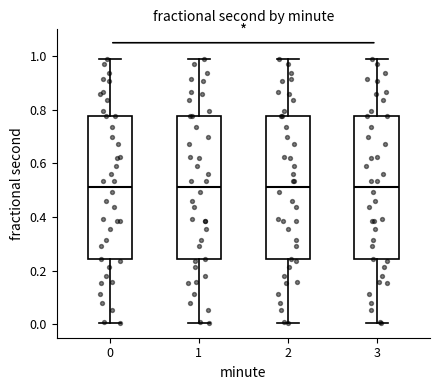

Reading left to right, read every box against the y-axis: the position of its median line, the range the box covers, and the ends of its whiskers. The values are not printed on the chart, so give them approximately, as read against the axis.

0: median 0.52, box 0.24 to 0.78, whiskers 0.00 to 0.98
1: median 0.52, box 0.24 to 0.78, whiskers 0.00 to 0.98
2: median 0.52, box 0.24 to 0.78, whiskers 0.00 to 0.98
3: median 0.52, box 0.24 to 0.78, whiskers 0.00 to 0.98